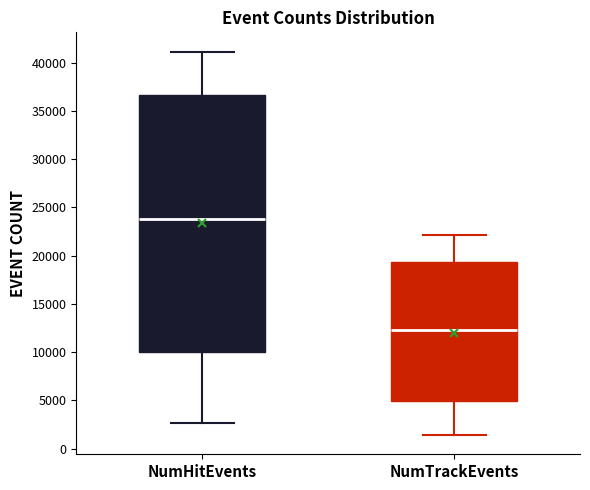

Reading left to right, read every box against the y-axis: the position of its median line, the range the box covers, and the ends of its whiskers. The values are not printed on the chart, so give them approximately, as read against the axis.

NumHitEvents: median 24000, box 10000 to 36500, whiskers 2500 to 41000
NumTrackEvents: median 12500, box 5000 to 19500, whiskers 1500 to 22000